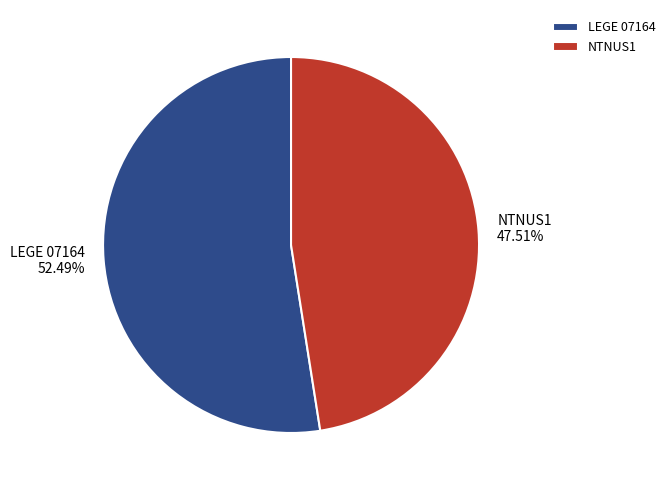

Is it true that LEGE 07164 is 41% of the pie?

False